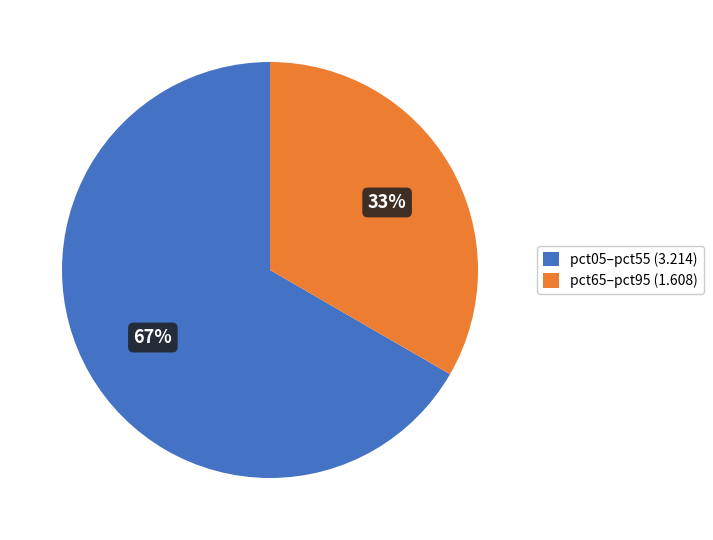

What is the largest slice in the pie chart?

pct05–pct55 (3.214)